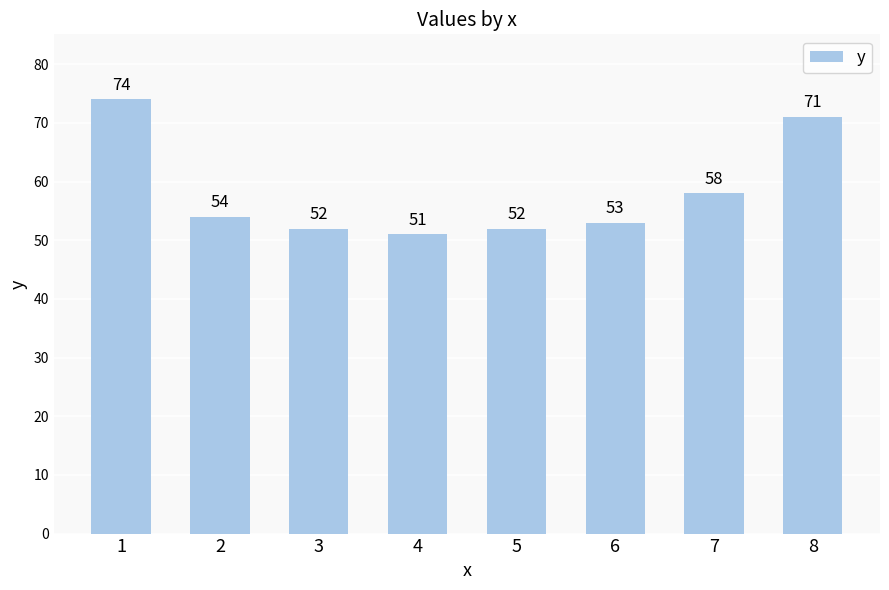

Are the bars horizontal?

No